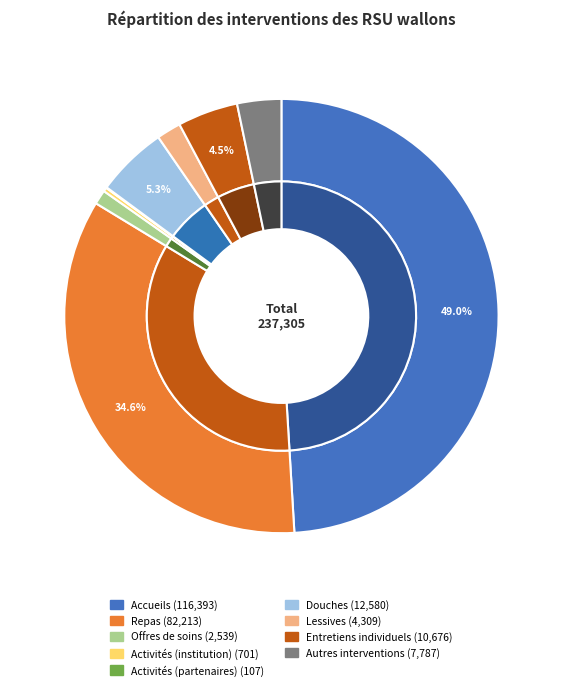

Which category has the biggest portion of the pie?

Accueils